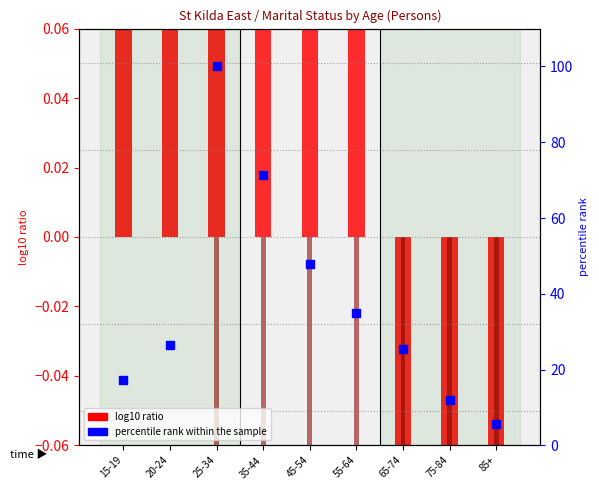

Which series contains the highest Y value?

percentile rank within the sample